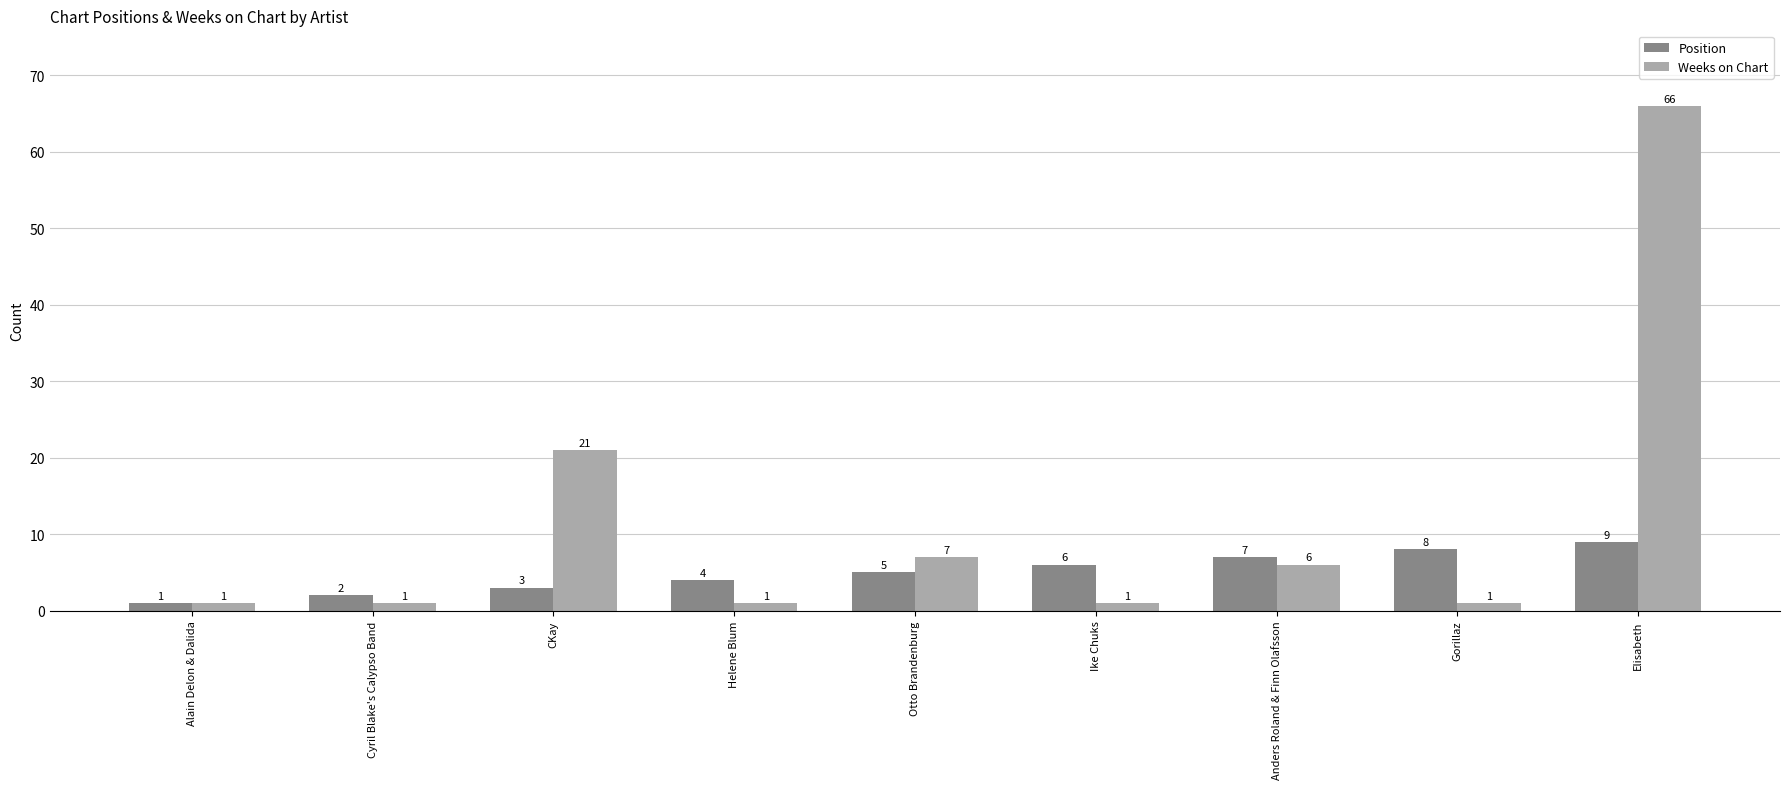

Is the value of Position at Otto Brandenburg greater than the value of Weeks on Chart at Cyril Blake's Calypso Band?

Yes